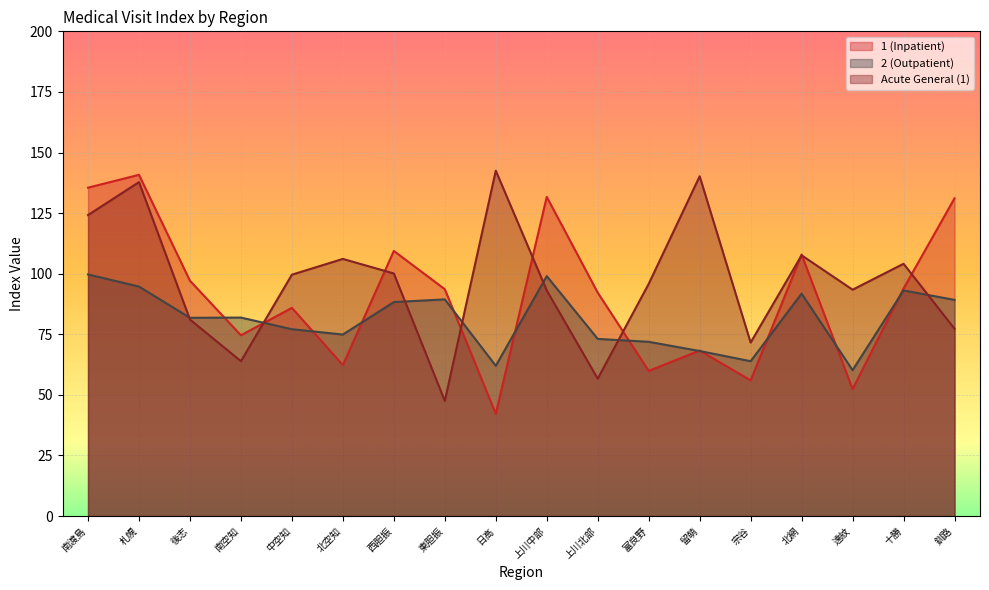

Is the value of 1 (Inpatient) at 上川中部 greater than the value of 2 (Outpatient) at 南渡島?

Yes